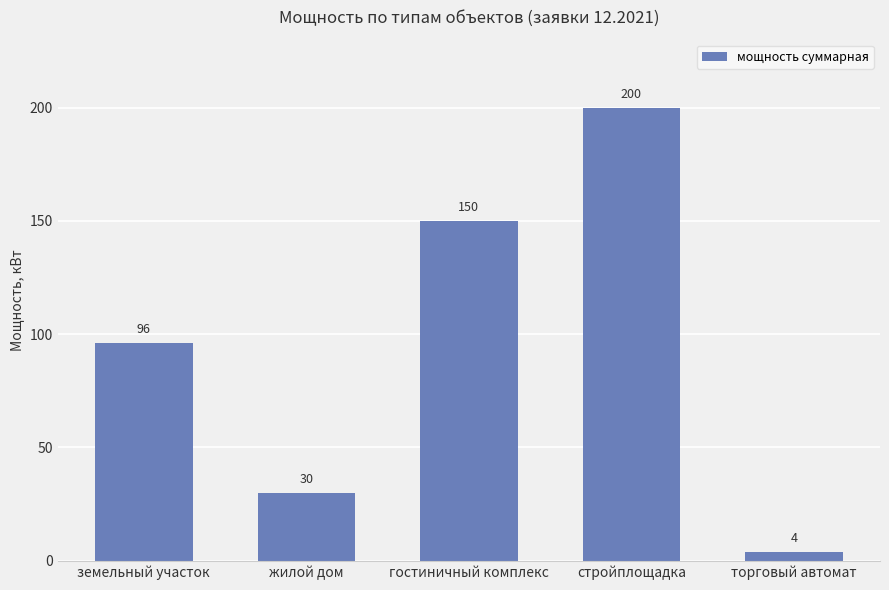

What is the sum of the values at земельный участок and жилой дом?

126